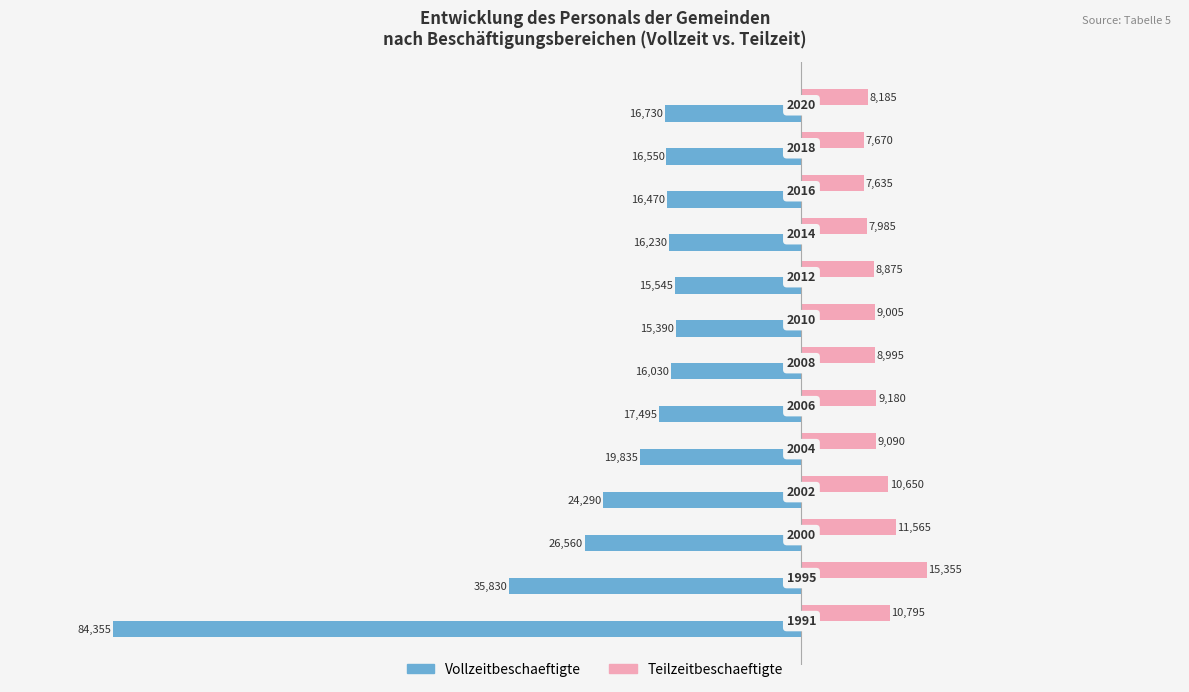

What are all the series names shown in the legend?

Vollzeitbeschaeftigte, Teilzeitbeschaeftigte